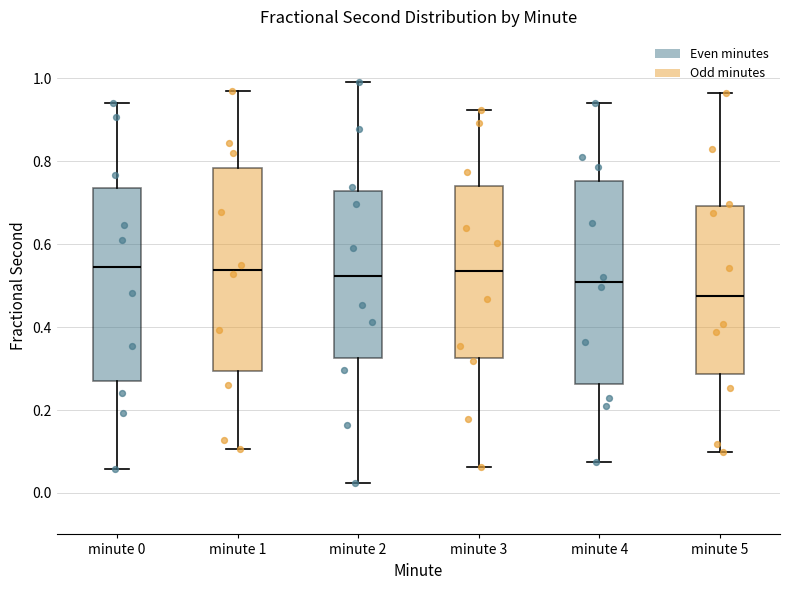

Where does the lower whisker of the box for minute 4 end on the y-axis? The values are not printed on the chart, so give them approximately, as read against the axis.

0.08